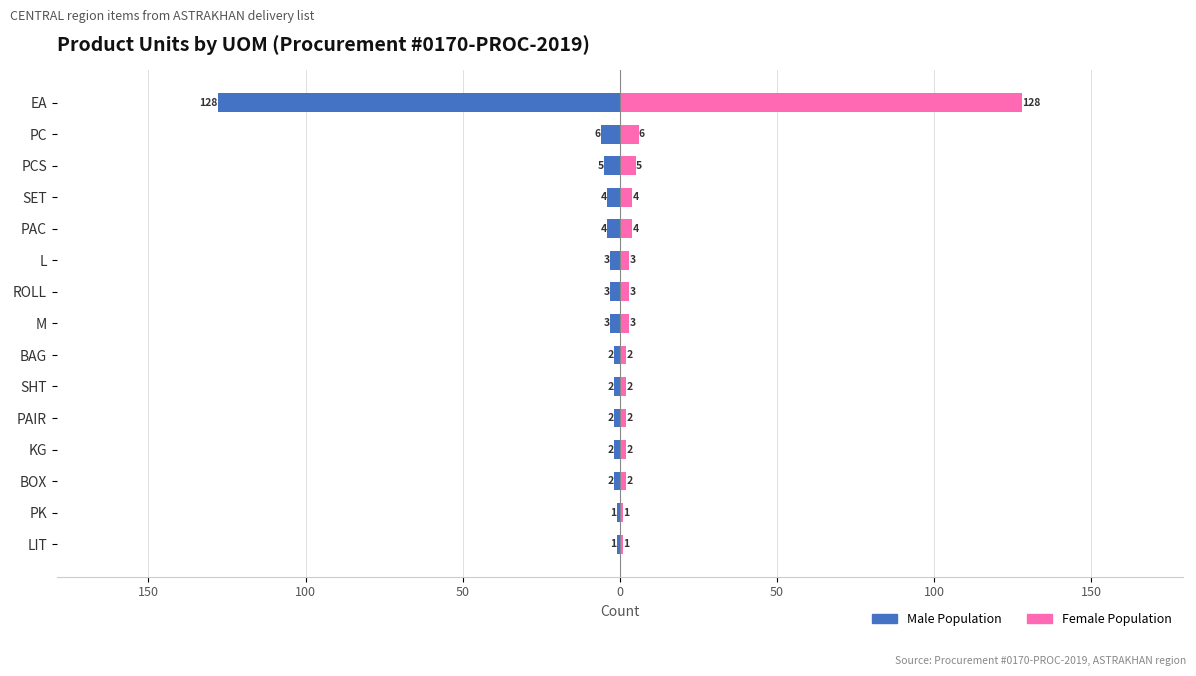

Reading left to right, list all the values displayed in this chart.

Male Population: -1	-1	-2	-2	-2	-2	-2	-3	-3	-3	-4	-4	-5	-6	-128
Female Population: 1	1	2	2	2	2	2	3	3	3	4	4	5	6	128